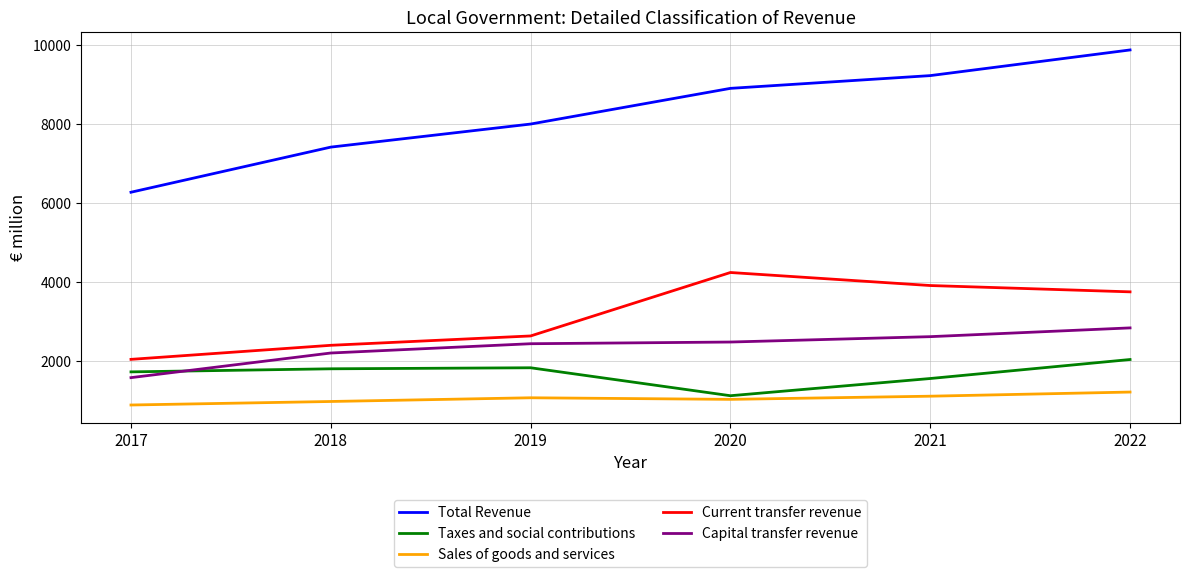

True or false: Sales of goods and services and Capital transfer revenue intersect in this chart.

False